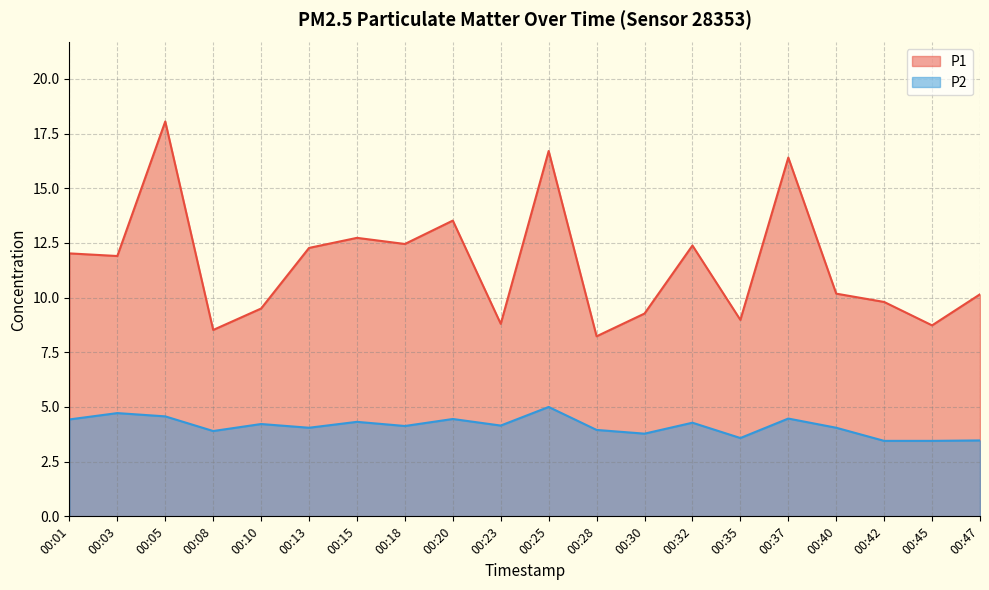

What is the difference between the P1 values at 00:03 and 00:23?

3.1